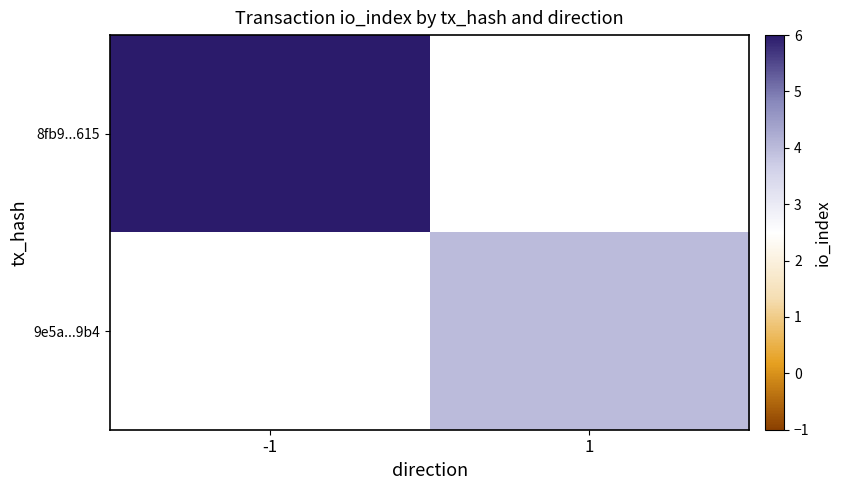

What is the maximum value shown in the chart?

6.0